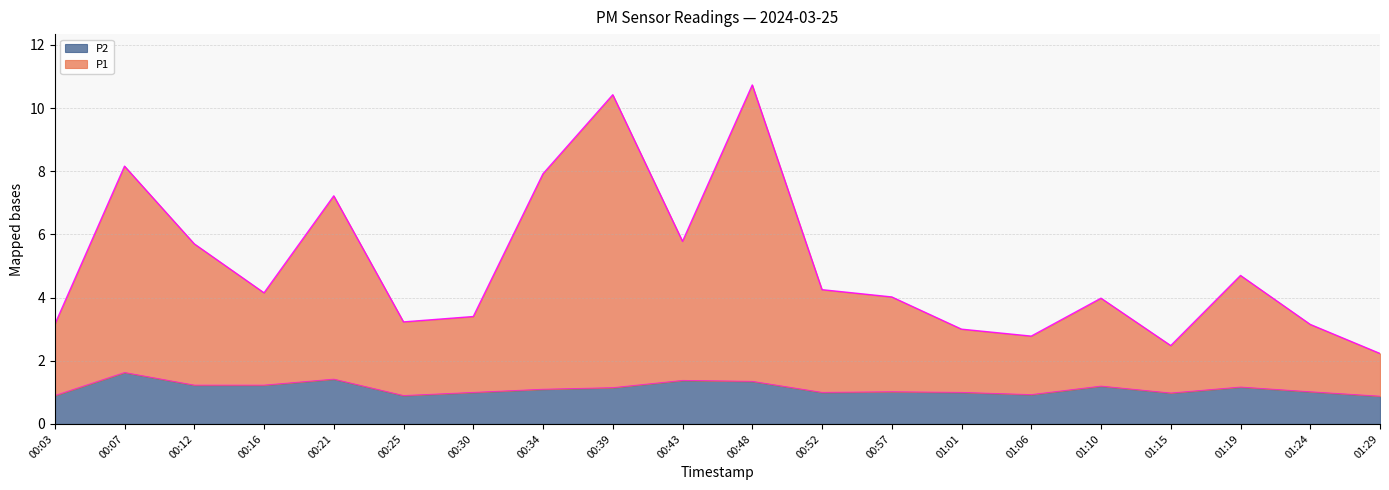

What is the difference between the P1 values at 00:25 and 00:43?

2.6